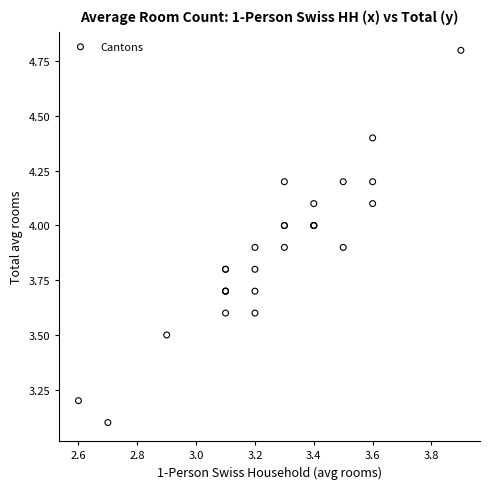

What Y value in the scatter plot is closest to 3?

3.1